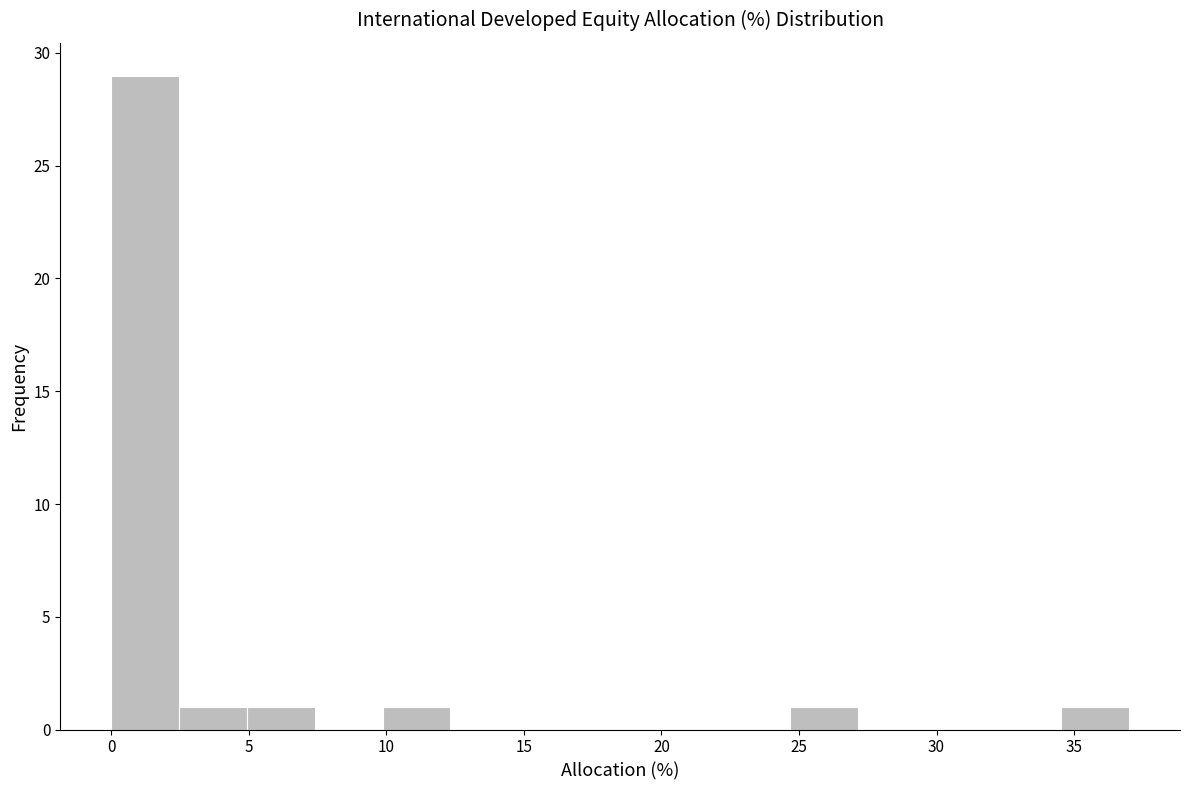

Over which range of the x-axis is the bar tallest?

0.0 to 2.5